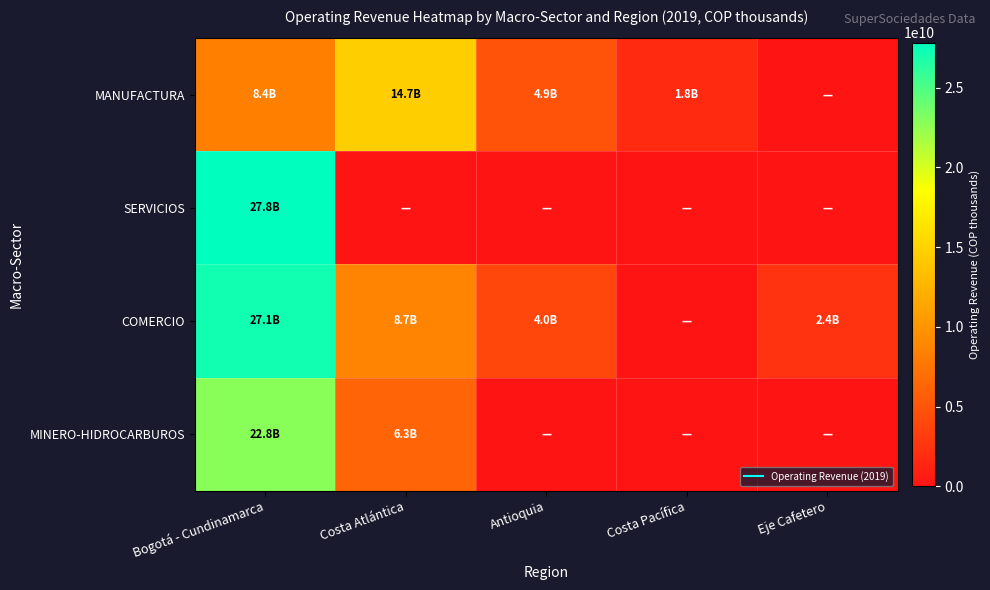

List the series in order of their peak value, highest first.

SERVICIOS, COMERCIO, MINERO-HIDROCARBUROS, MANUFACTURA